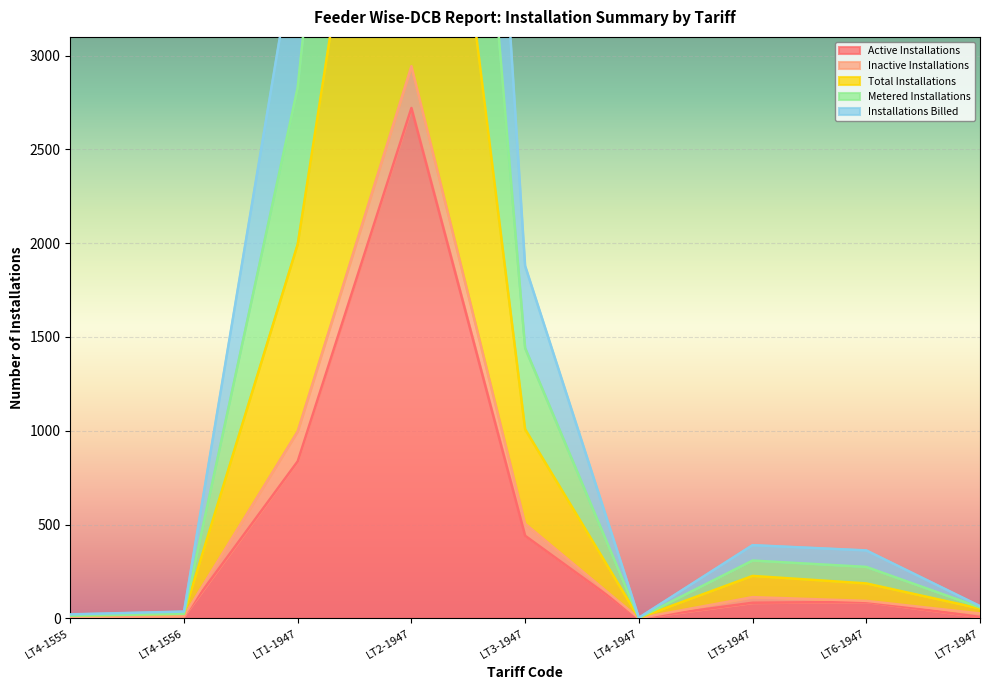

Is it true that Active Installations equals 258 at LT1-1947?

False